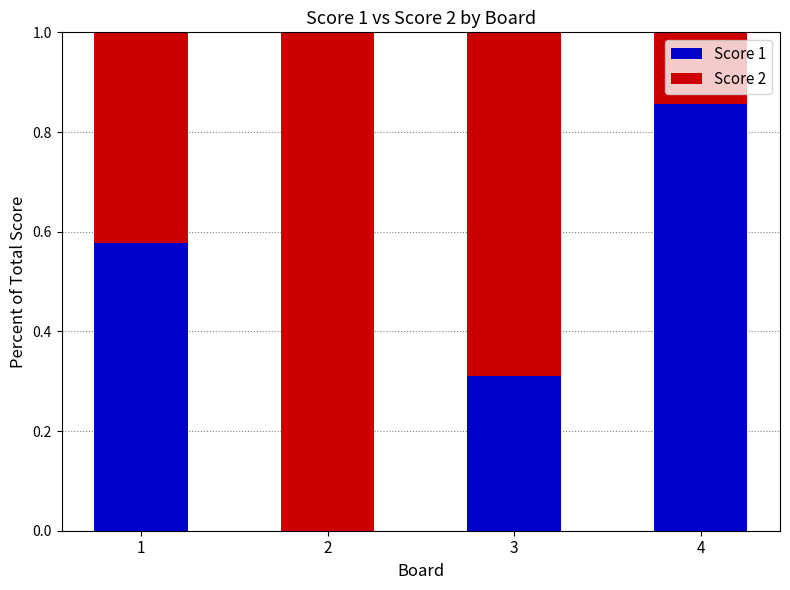

What is the total value across all series at 2?

1.0